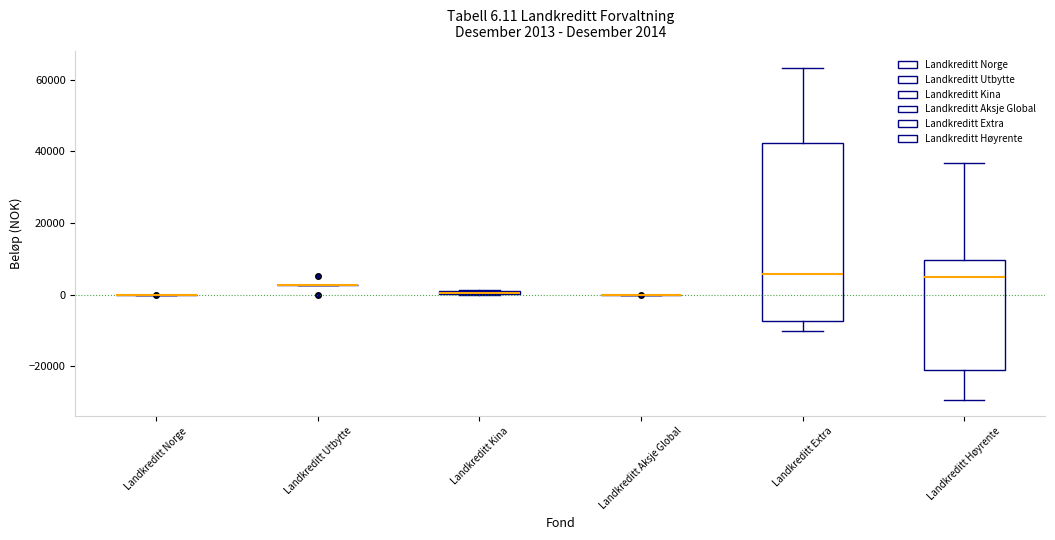

Which box is the tallest, from its lower edge to its upper edge?

Landkreditt Extra